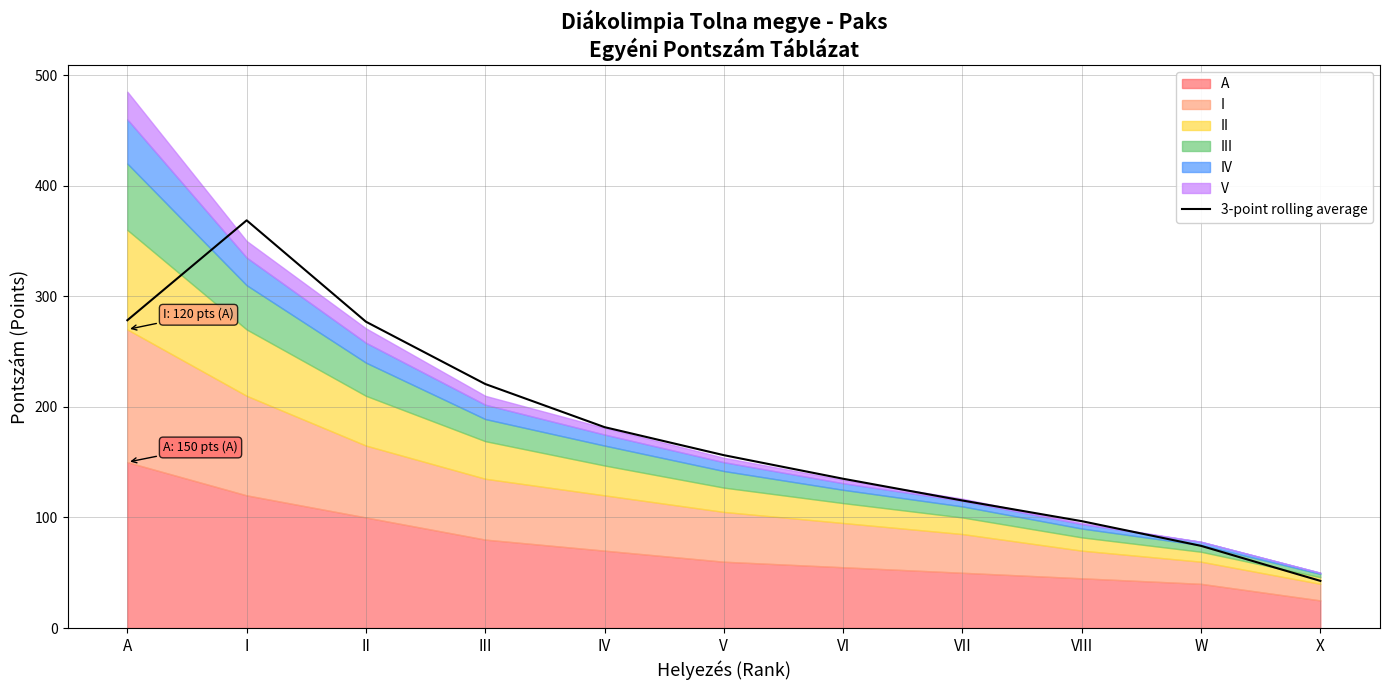

Between VII and W, which is larger?

VII